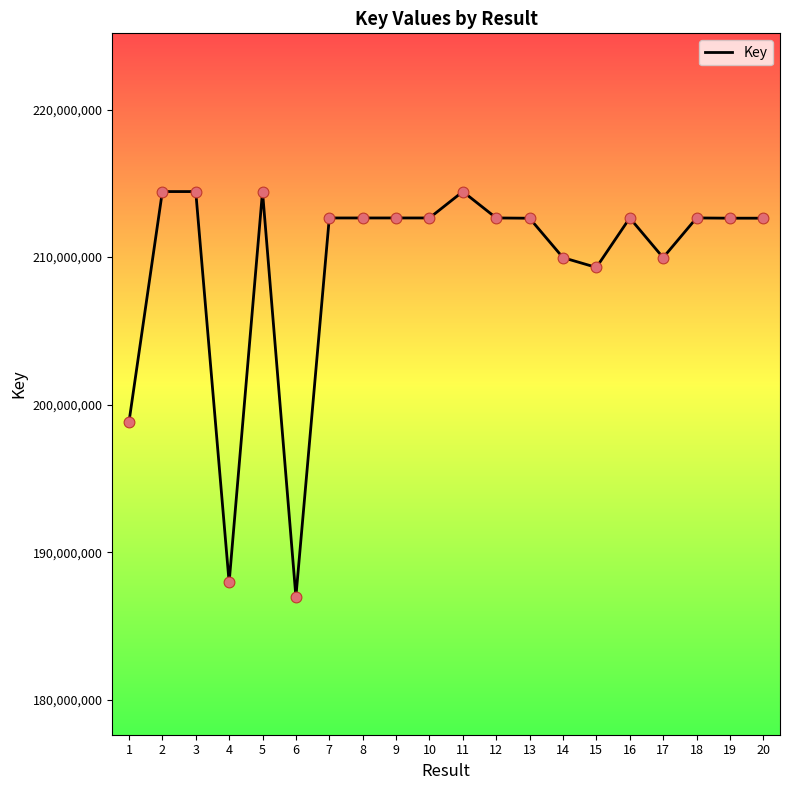

What is the ratio of the value at 8 to the value at 20?

1.0